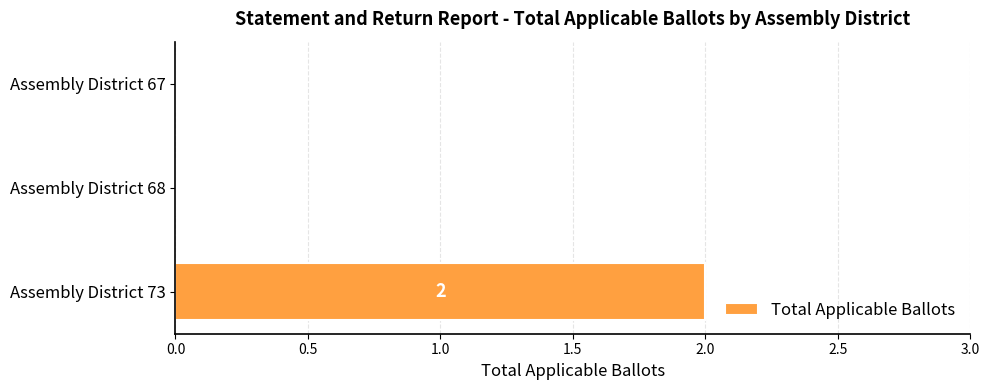

How many values are between 0 and 2?

3